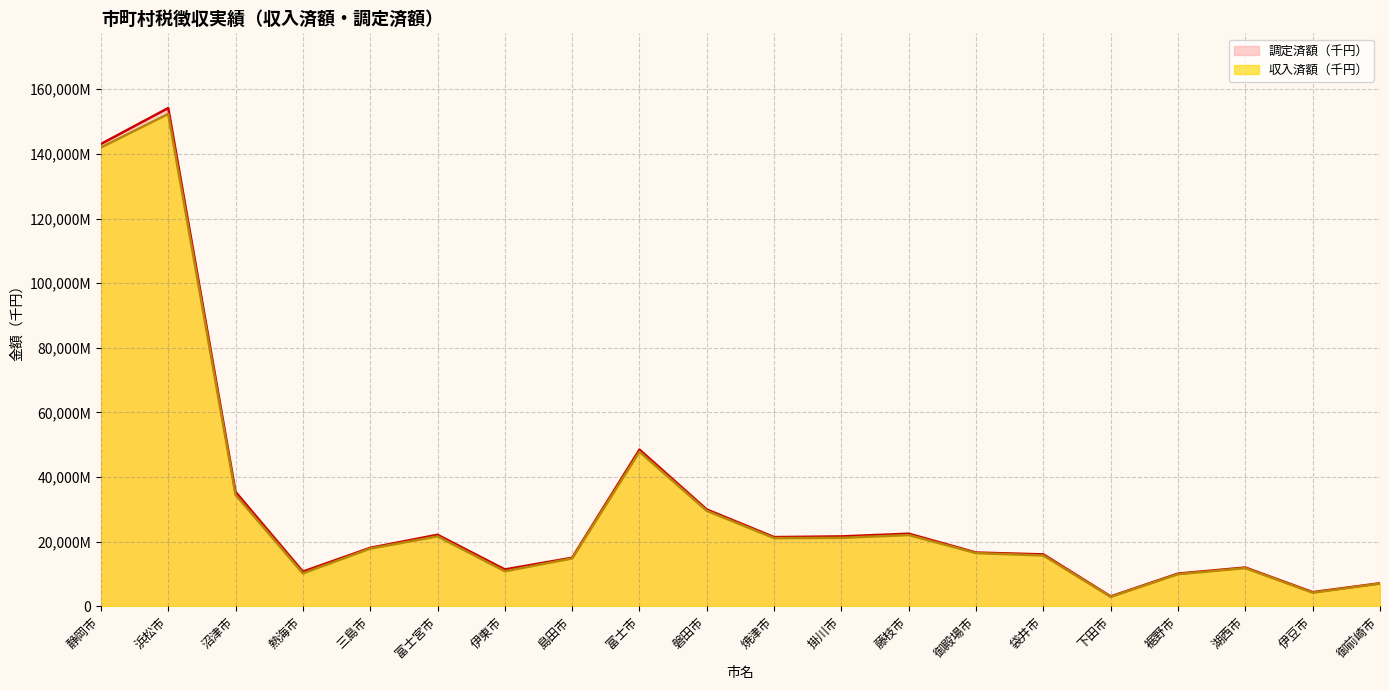

Reading left to right, extract all data points from this chart.

収入済額（千円）: 141996245	152373340	34478318	10158806	17832647	21622211	10812031	14787107	47793845	29521925	21071409	21158530	22023525	16438167	15691996	2898622	9909878	11794054	4172839	6998366
調定済額（千円）: 143065724	154193454	35367886	10699674	18060952	22094112	11366895	14987397	48462900	29918688	21377790	21597157	22430578	16604181	16023885	3020330	10080398	11962956	4337411	7090876